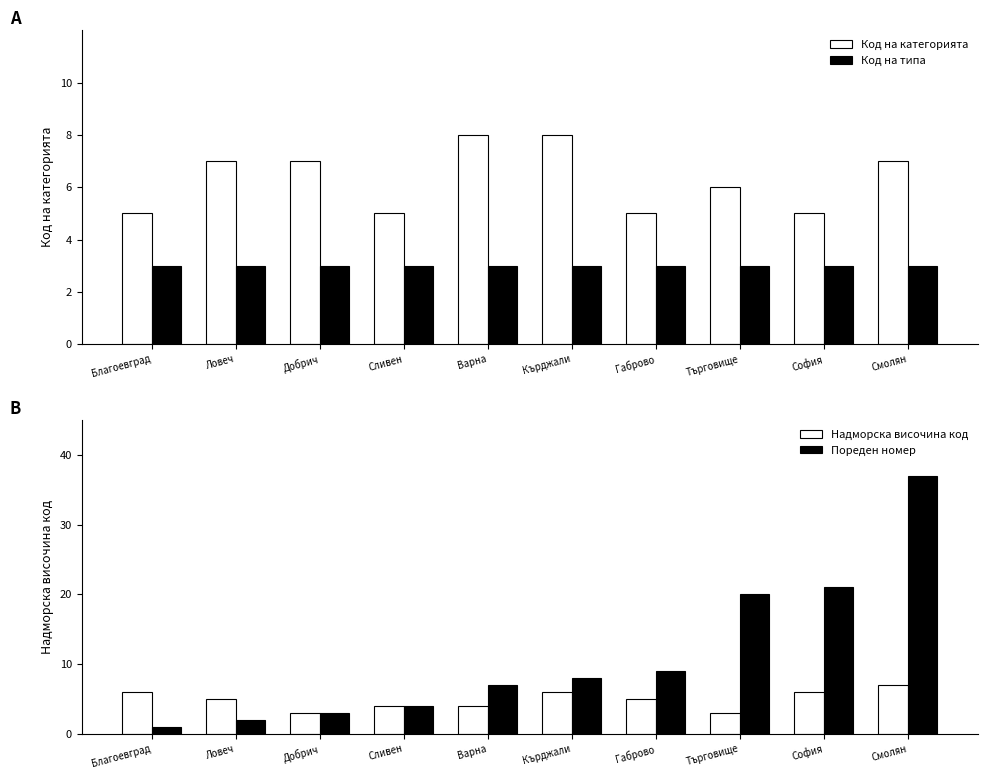

Which series changed the most between Благоевград and Сливен?

Пореден номер